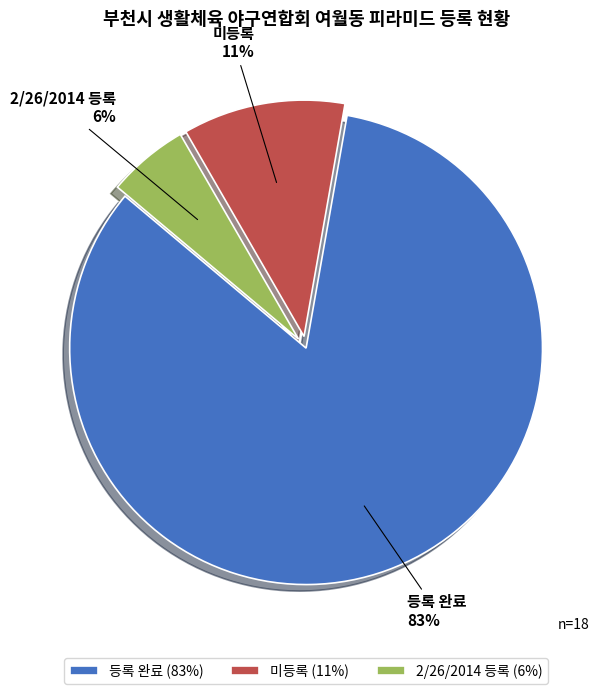

How many slices are in this pie chart?

3